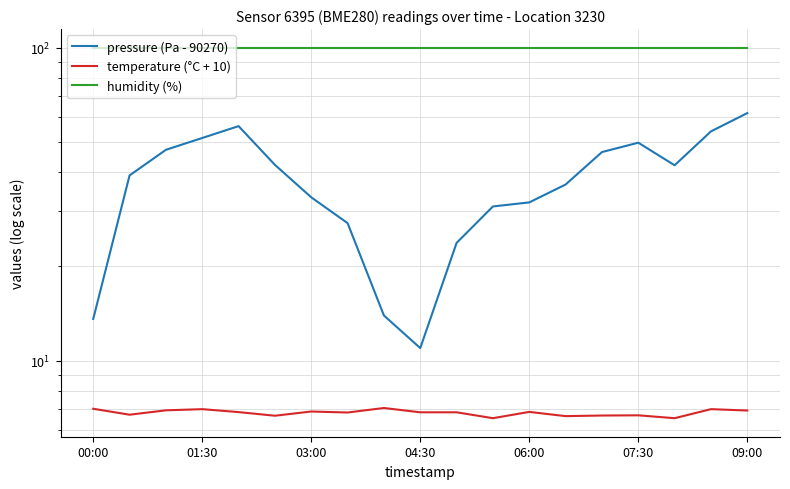

How many categories are shown in the chart?

19